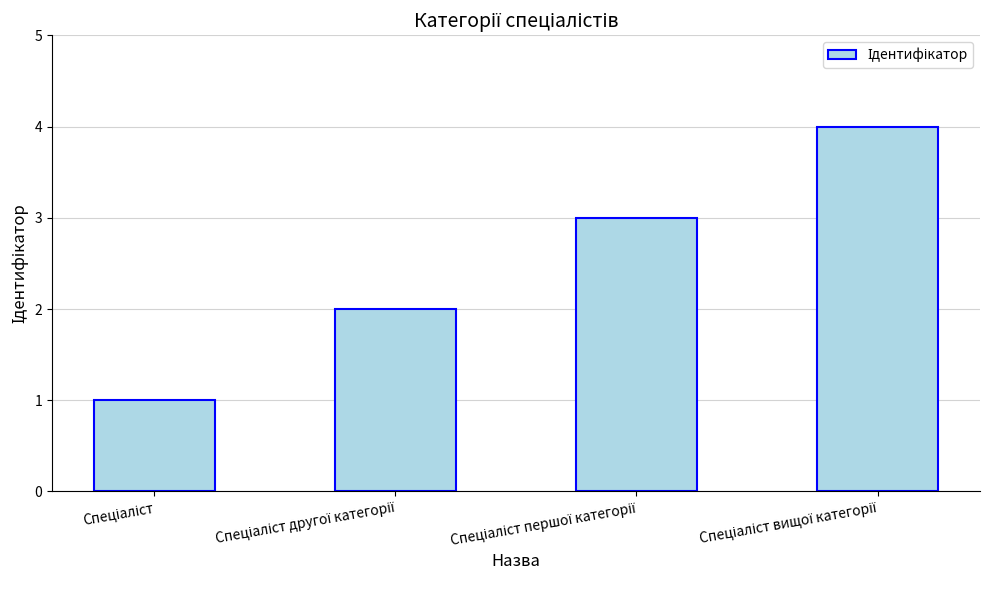

What is the greatest value displayed?

4